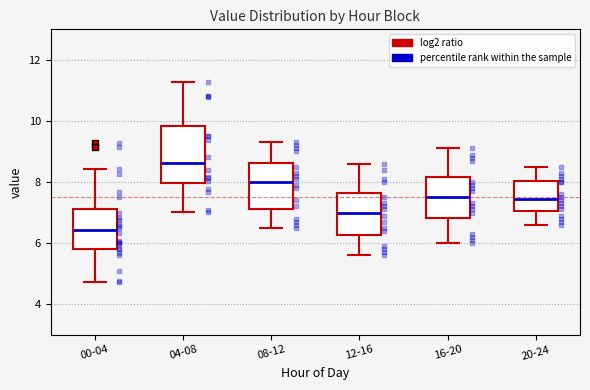

Where is the lower edge of the box for 00-04 on the y-axis? The values are not printed on the chart, so give them approximately, as read against the axis.

5.8